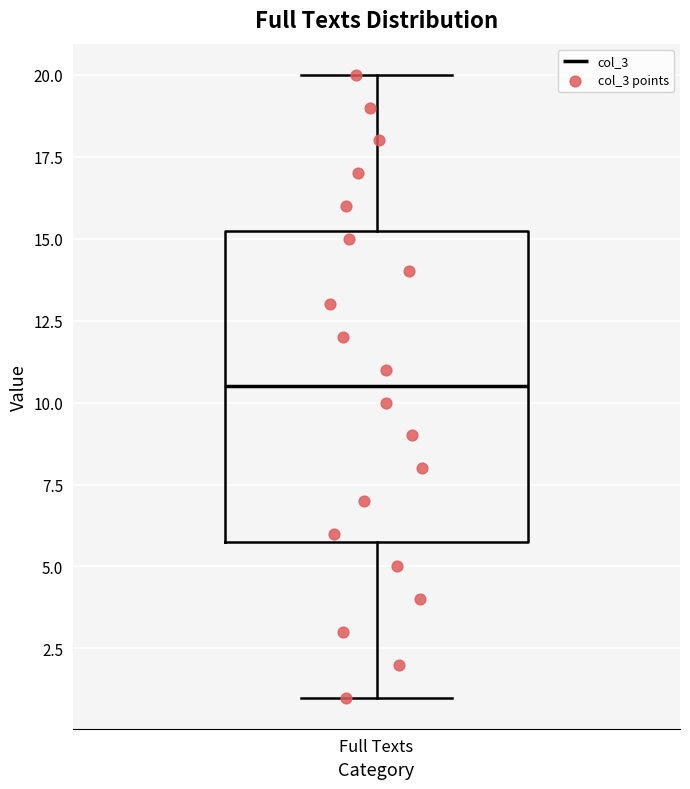

Transcribe this box plot: give where the median line is, the range the box spans, and where the two whiskers end, as read against the y-axis. The values are not printed on the chart, so give them approximately, as read against the axis.

median 10.5, box 6.0 to 15.5, whiskers 1.0 to 20.0